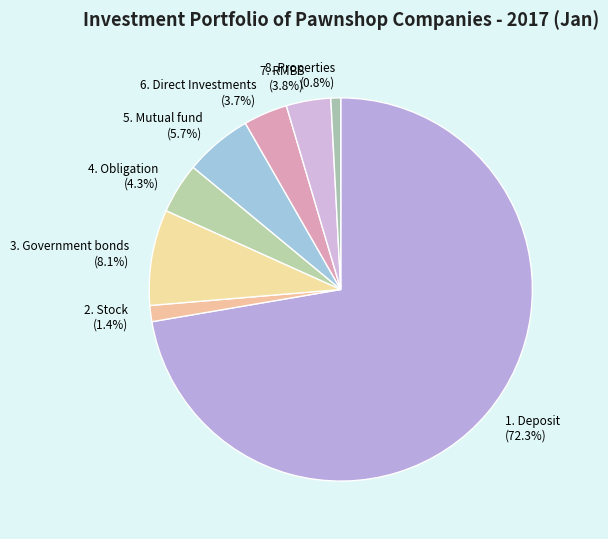

Is it true that 3. Government bonds is 8% of the pie?

True